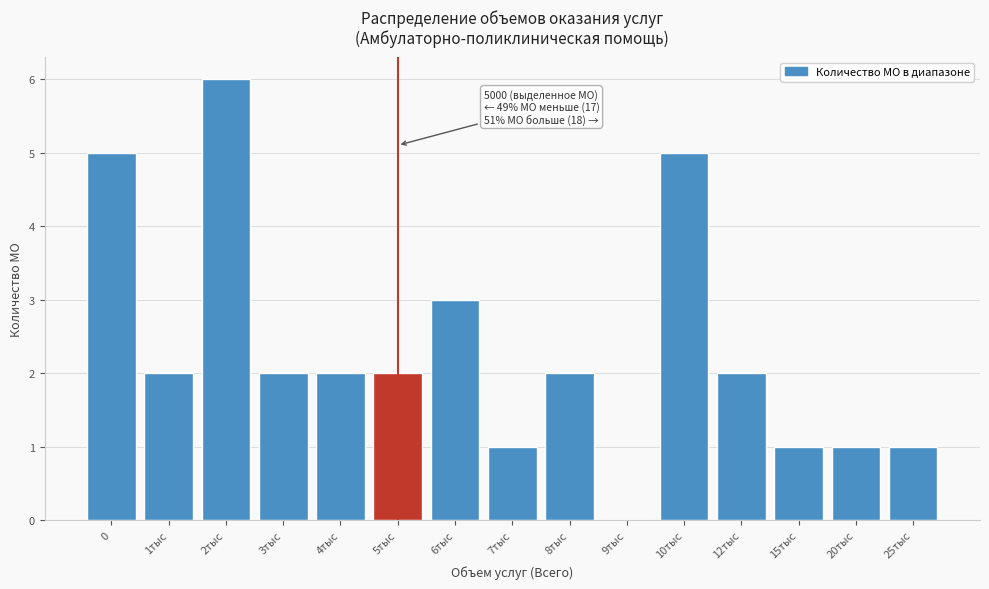

Reading left to right, list all the values displayed in this chart.

0=5	1тыс=2	2тыс=6	3тыс=2	4тыс=2	5тыс=2	6тыс=3	7тыс=1	8тыс=2	9тыс=0	10тыс=5	12тыс=2	15тыс=1	20тыс=1	25тыс=1